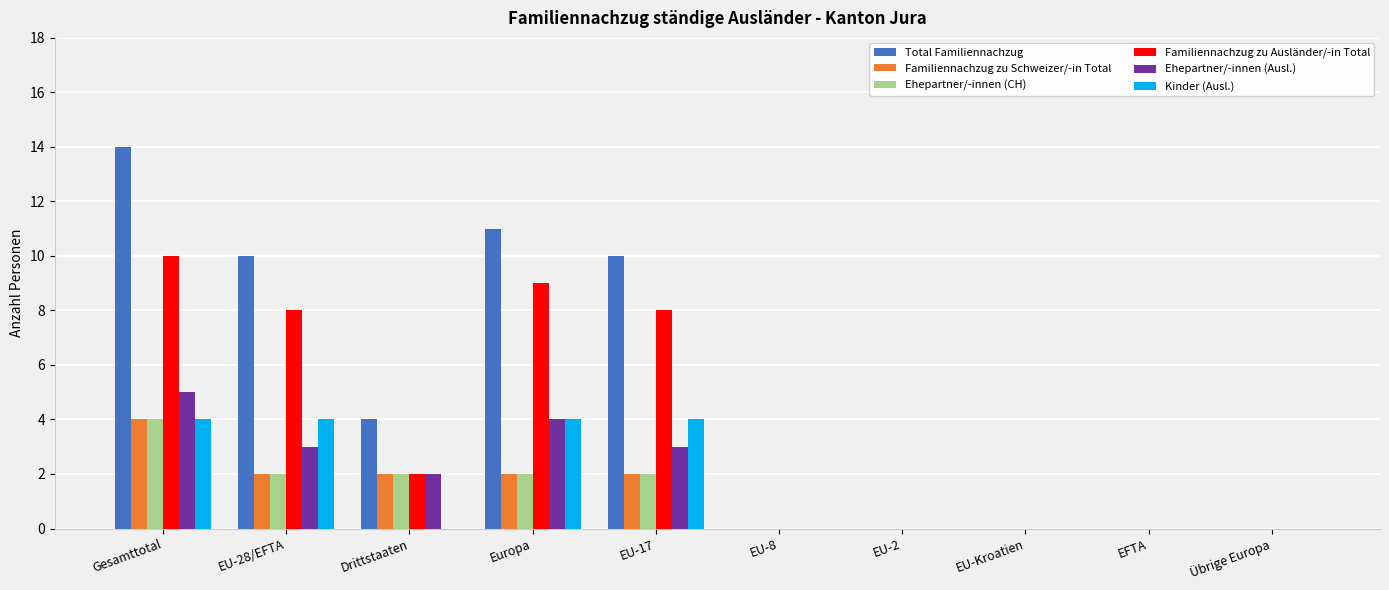

Reading left to right, extract all data points from this chart.

Total Familiennachzug: Gesamttotal=14	EU-28/EFTA=10	Drittstaaten=4	Europa=11	EU-17=10	EU-8=0	EU-2=0	EU-Kroatien=0	EFTA=0	Übrige Europa=0
Familiennachzug zu Schweizer/-in Total: Gesamttotal=4	EU-28/EFTA=2	Drittstaaten=2	Europa=2	EU-17=2	EU-8=0	EU-2=0	EU-Kroatien=0	EFTA=0	Übrige Europa=0
Ehepartner/-innen (CH): Gesamttotal=4	EU-28/EFTA=2	Drittstaaten=2	Europa=2	EU-17=2	EU-8=0	EU-2=0	EU-Kroatien=0	EFTA=0	Übrige Europa=0
Familiennachzug zu Ausländer/-in Total: Gesamttotal=10	EU-28/EFTA=8	Drittstaaten=2	Europa=9	EU-17=8	EU-8=0	EU-2=0	EU-Kroatien=0	EFTA=0	Übrige Europa=0
Ehepartner/-innen (Ausl.): Gesamttotal=5	EU-28/EFTA=3	Drittstaaten=2	Europa=4	EU-17=3	EU-8=0	EU-2=0	EU-Kroatien=0	EFTA=0	Übrige Europa=0
Kinder (Ausl.): Gesamttotal=4	EU-28/EFTA=4	Drittstaaten=0	Europa=4	EU-17=4	EU-8=0	EU-2=0	EU-Kroatien=0	EFTA=0	Übrige Europa=0